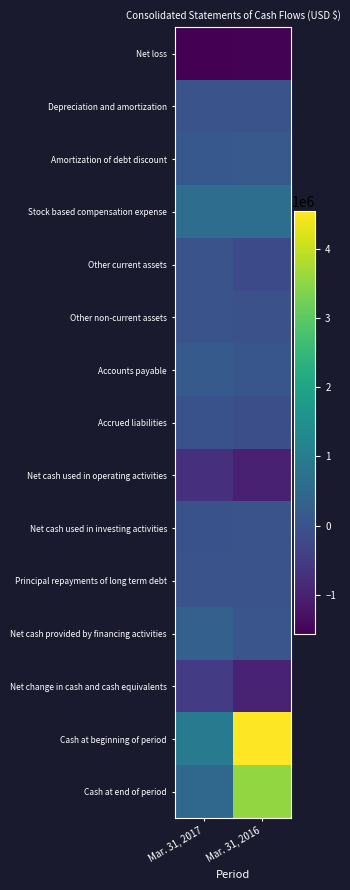

What is the total value across all series at Mar. 31, 2017?

-271000